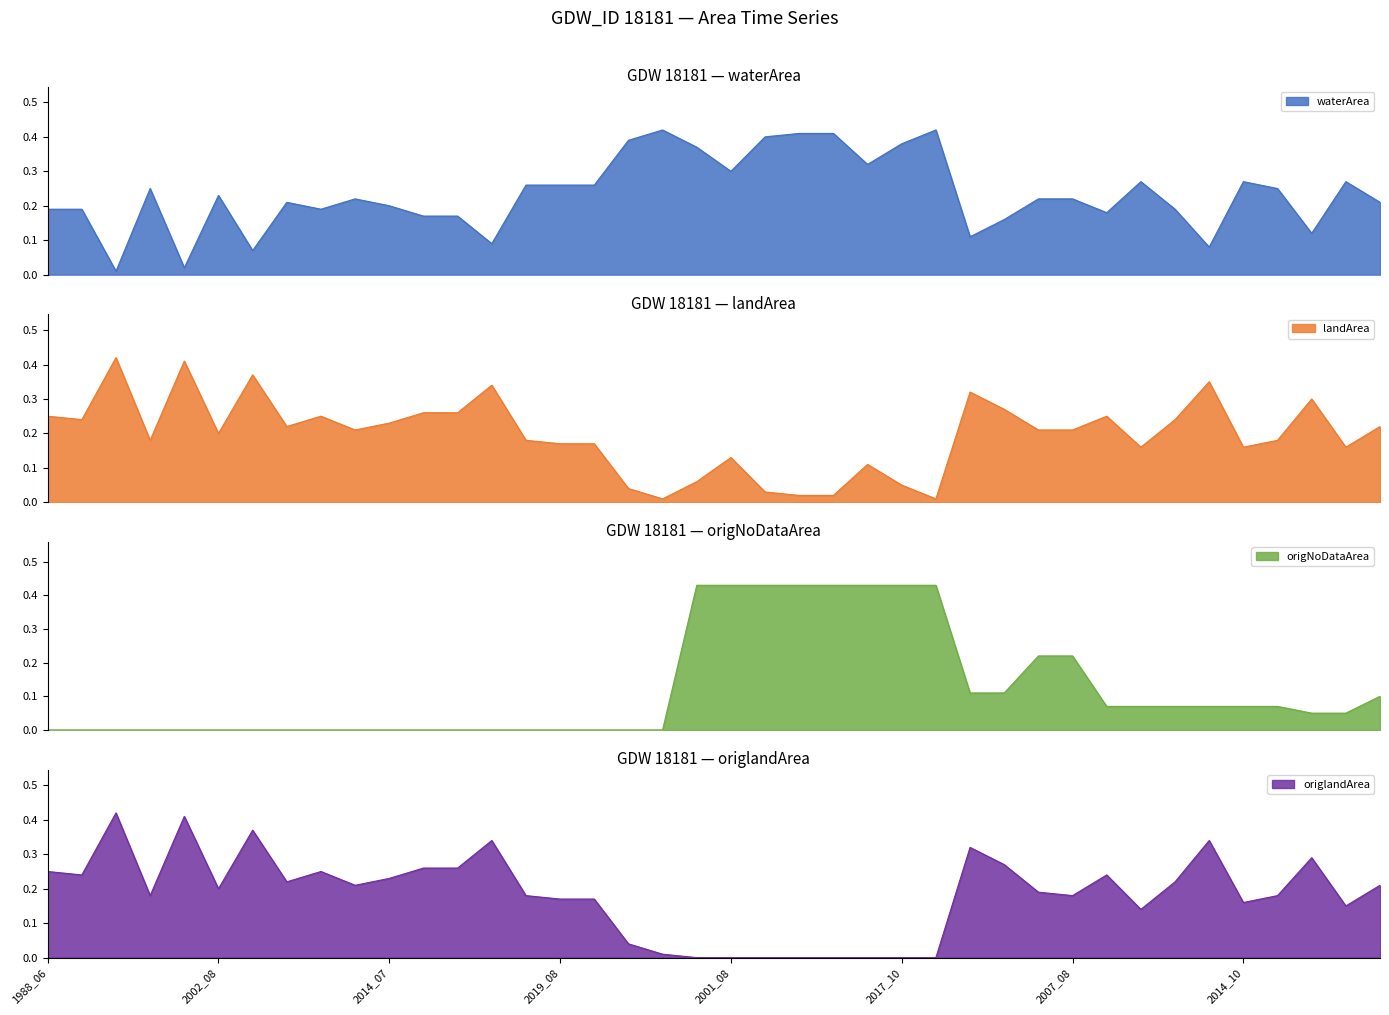

Which label corresponds to the largest value in the chart?

2000_08